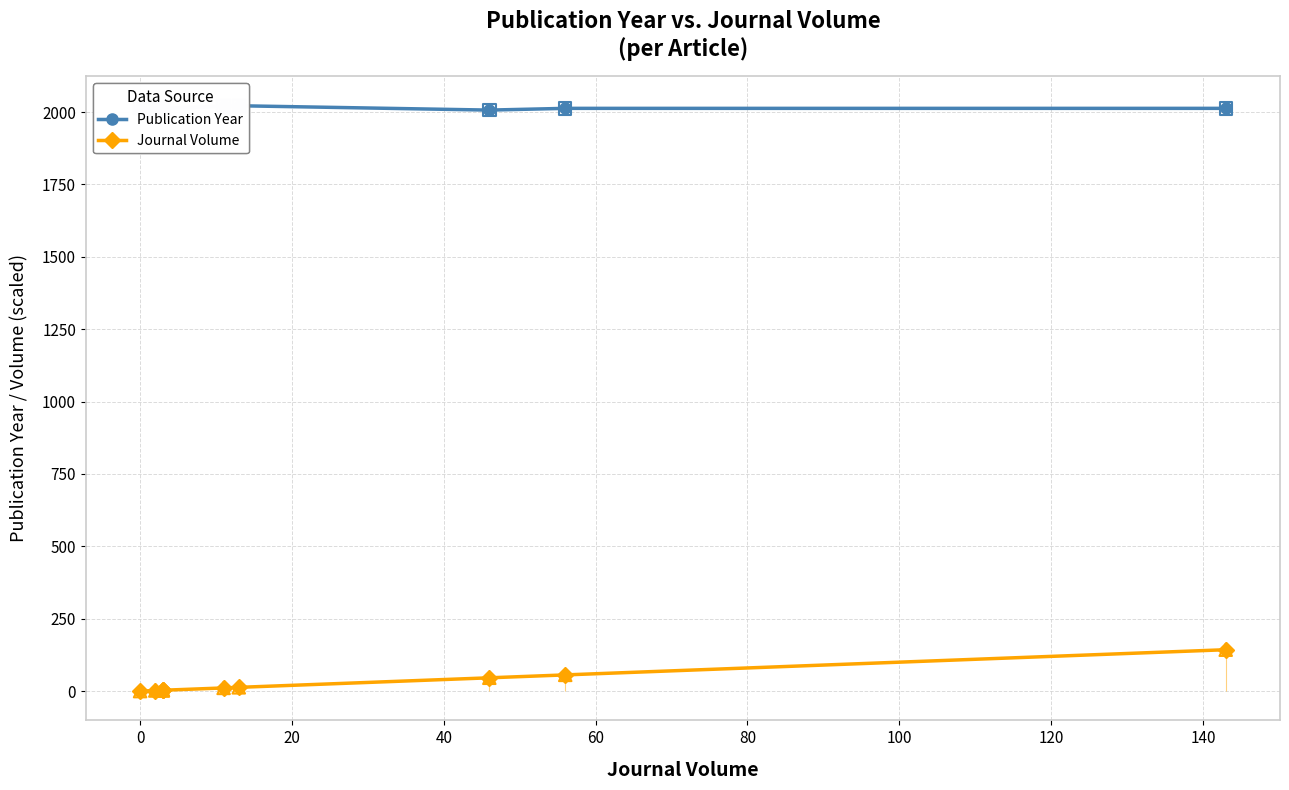

What is the total value across all series at 80?

2031